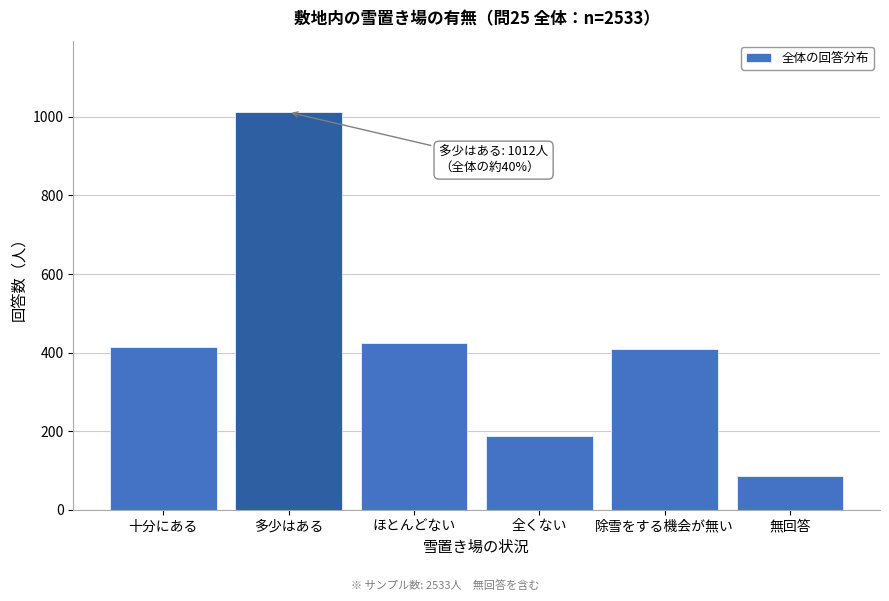

Reading left to right, list all the values displayed in this chart.

415	1012	424	187	410	85